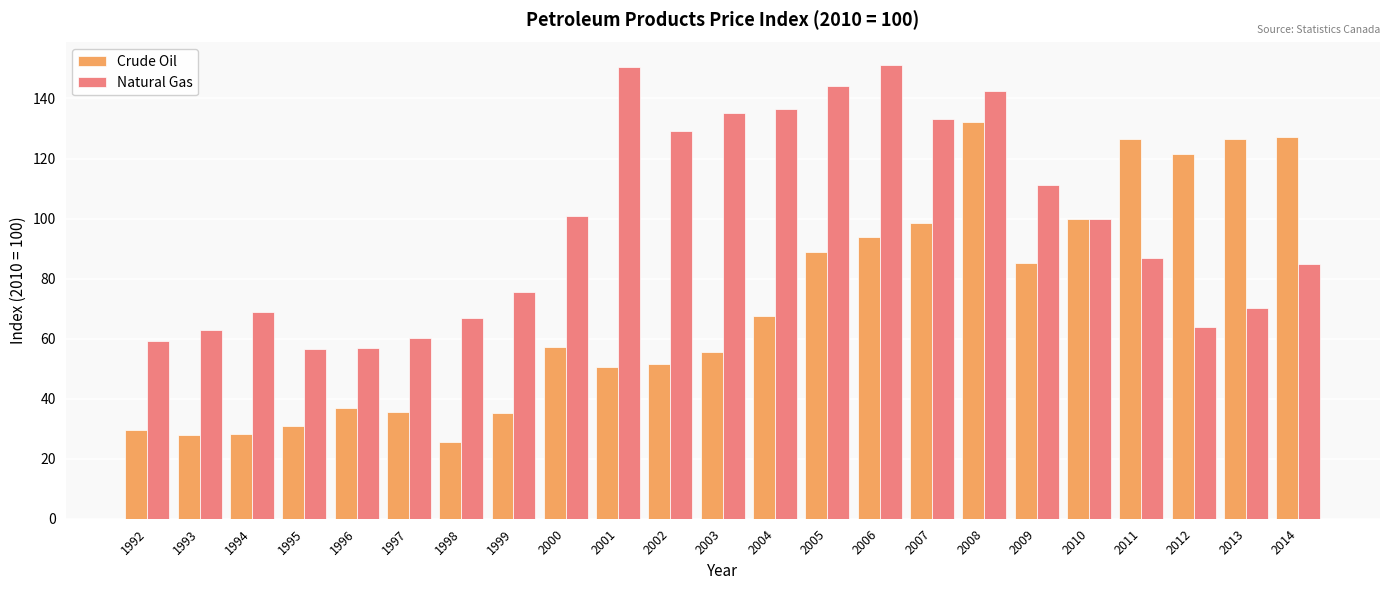

What is the sum of all Natural Gas values?

2247.1